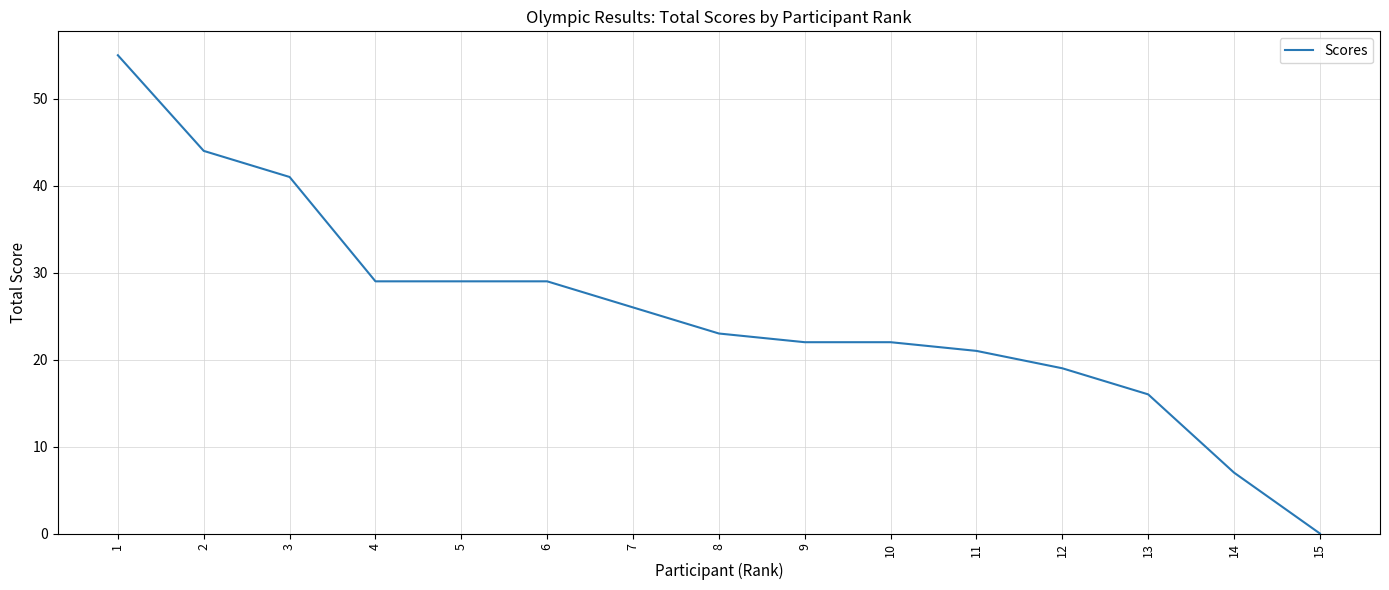

What is the change in value from 6 to 7?

-3